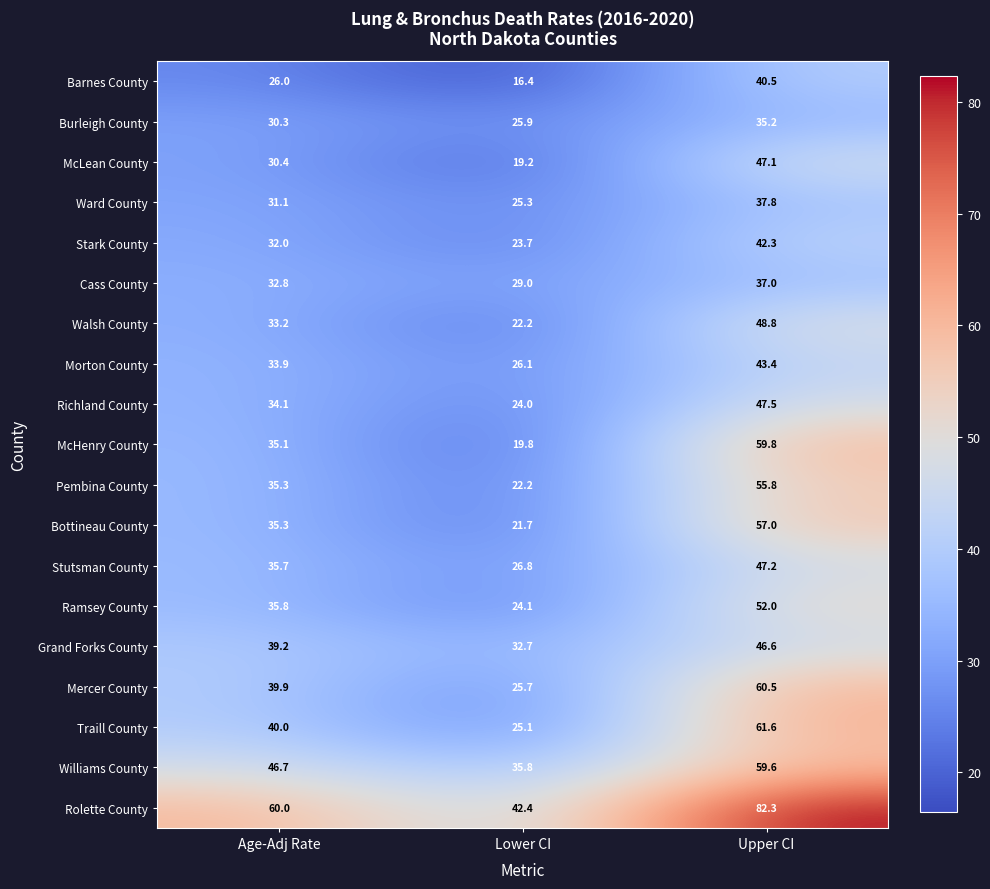

Is the value of Morton County at Upper CI greater than the value of Williams County at Age-Adj Rate?

No